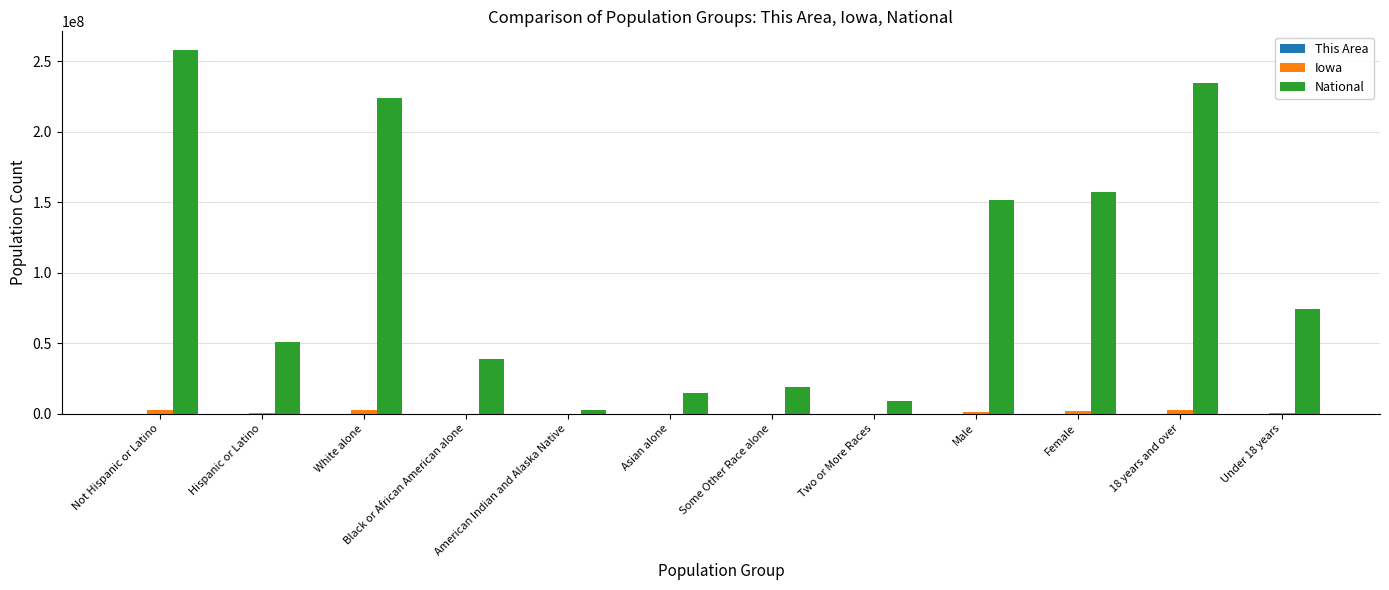

At which label is National closest to 130600096?

Male